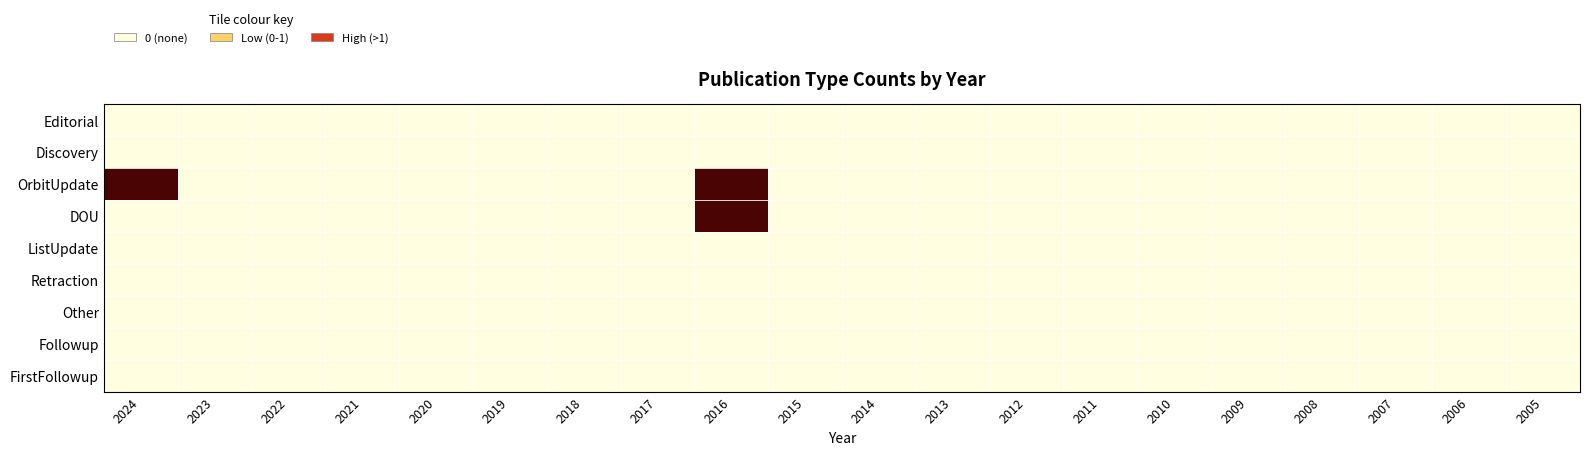

Between 2020 and 2005, which is larger?

2020